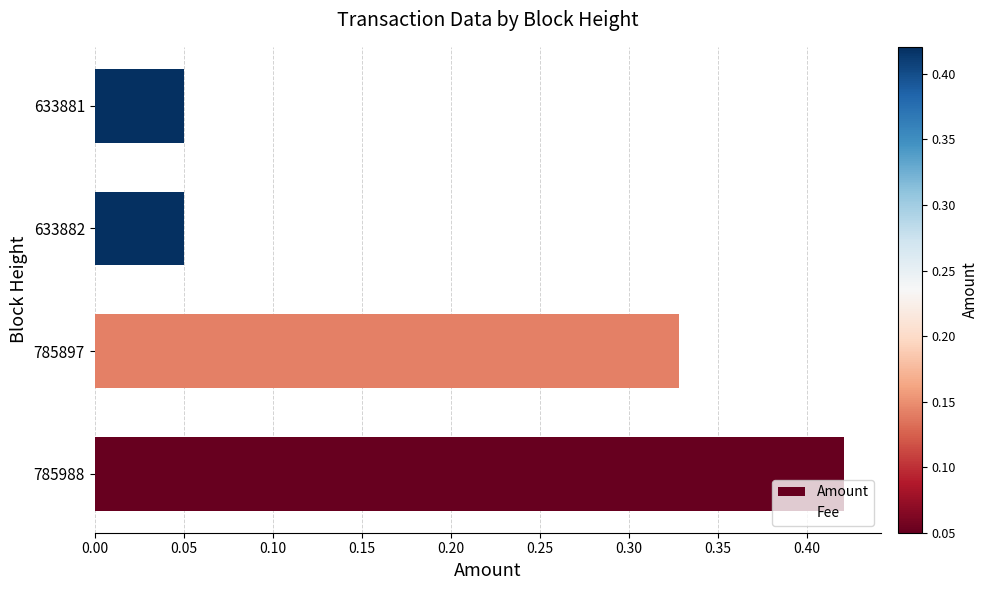

What is the value of the Fee bar at the 1st from the left?

0.6